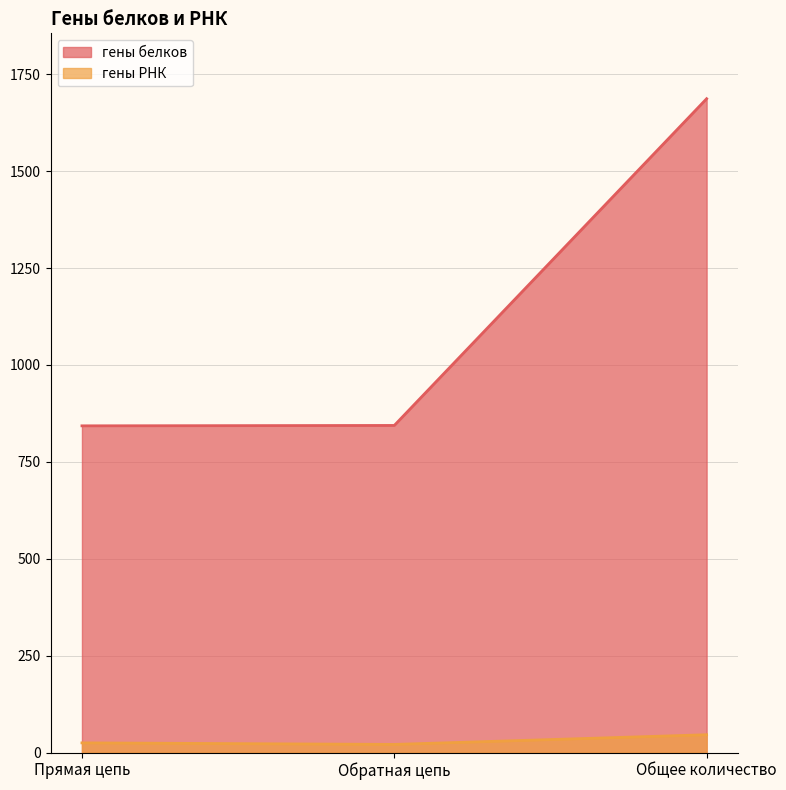

At which label does гены РНК reach its peak?

Общее количество